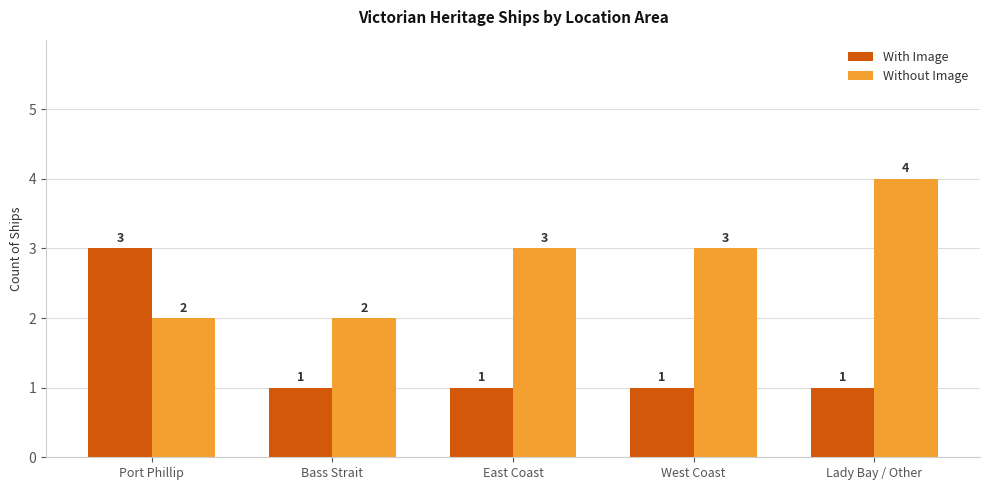

How many bars are there in each group?

2